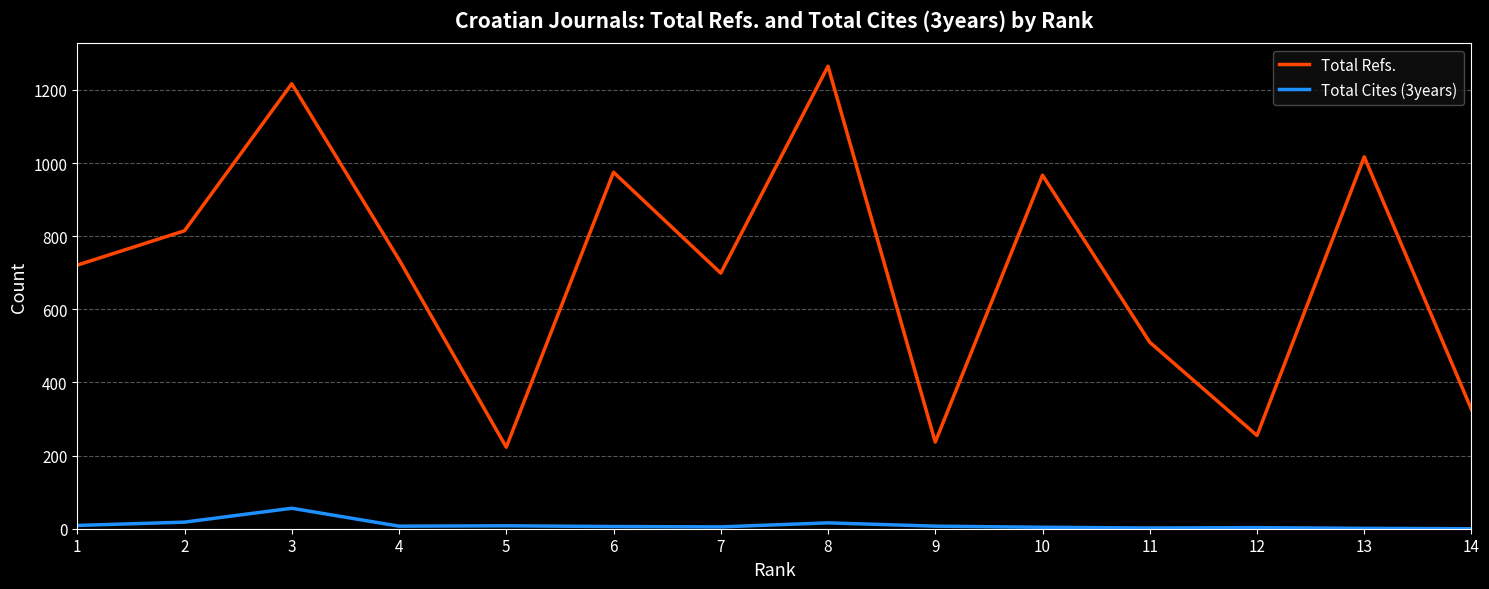

At which category does Total Refs. reach its first local peak?

3